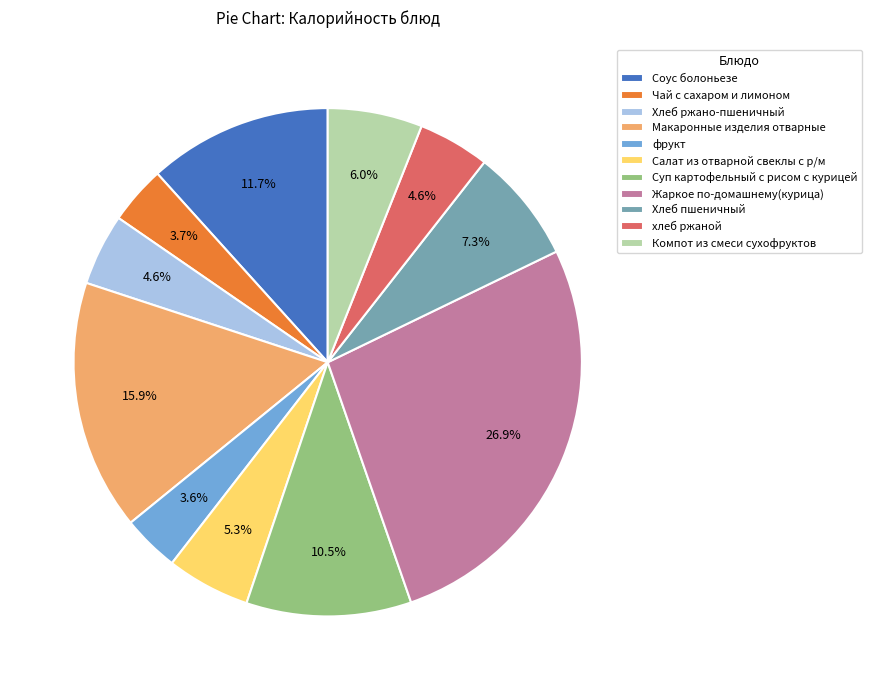

What is the ratio of the value at Суп картофельный с рисом с курицей to the value at Хлеб пшеничный?

1.4